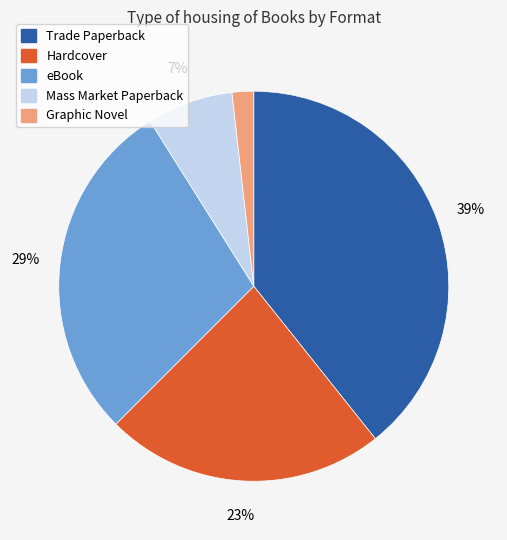

What is the largest slice in the pie chart?

Trade Paperback